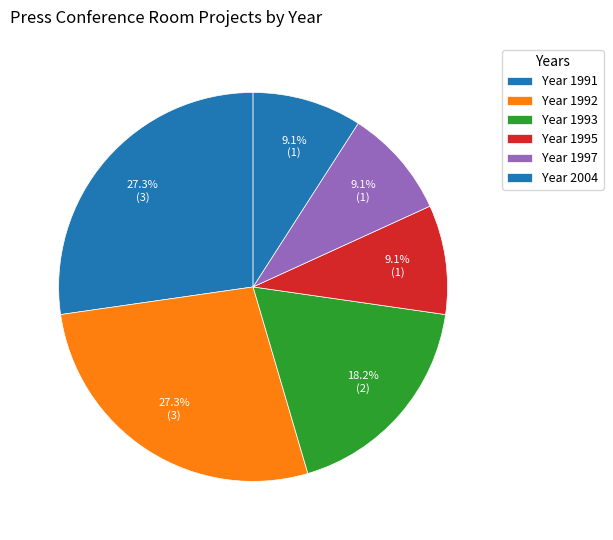

How many segments does this pie chart have?

6